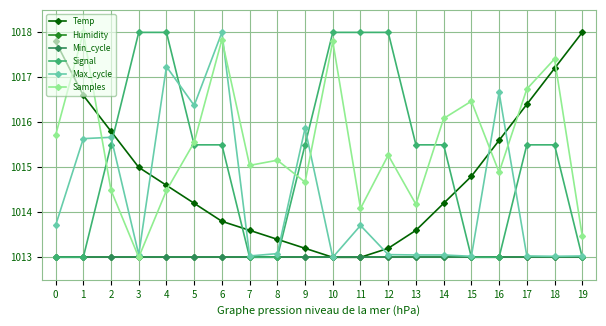

Rank the series at 12 from highest to lowest value.

Signal, Samples, Temp, Max_cycle, Humidity, Min_cycle